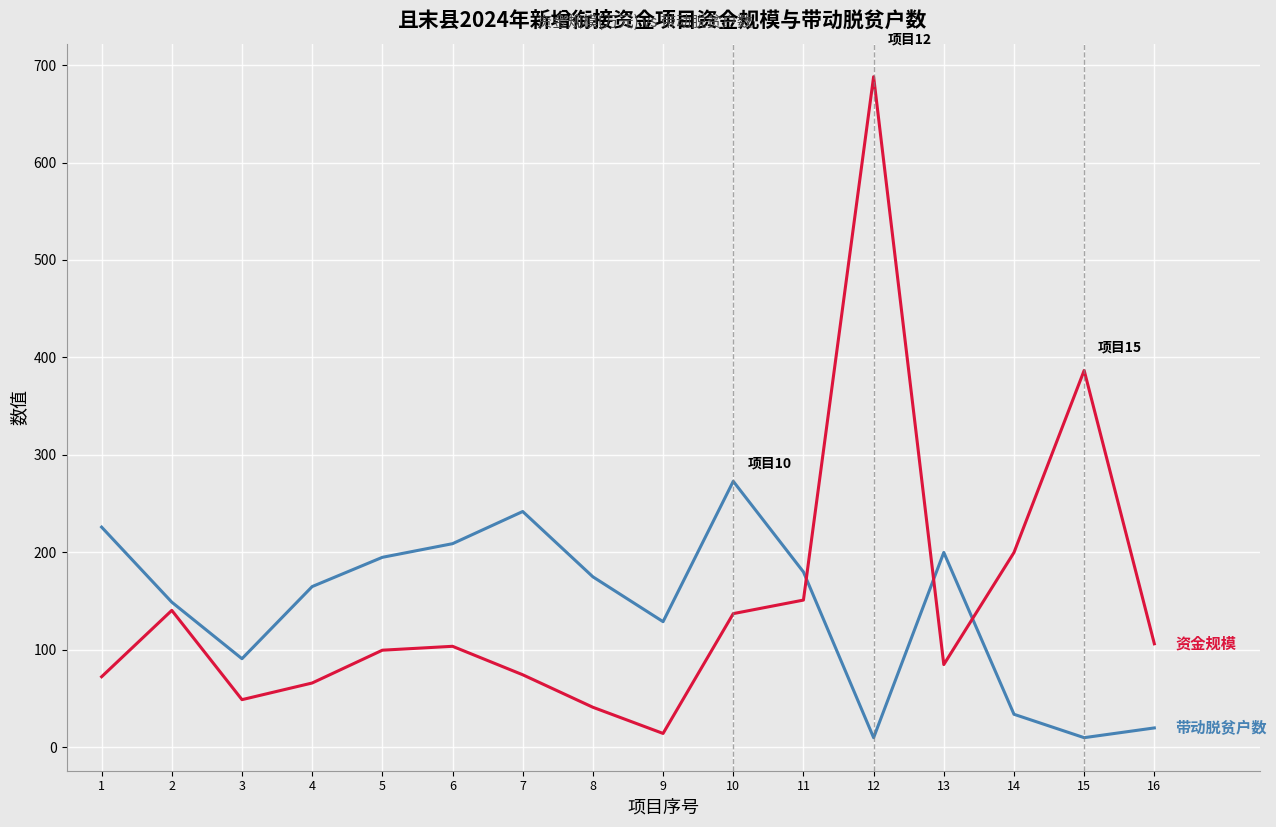

At which category is the sum across all series the highest?

12